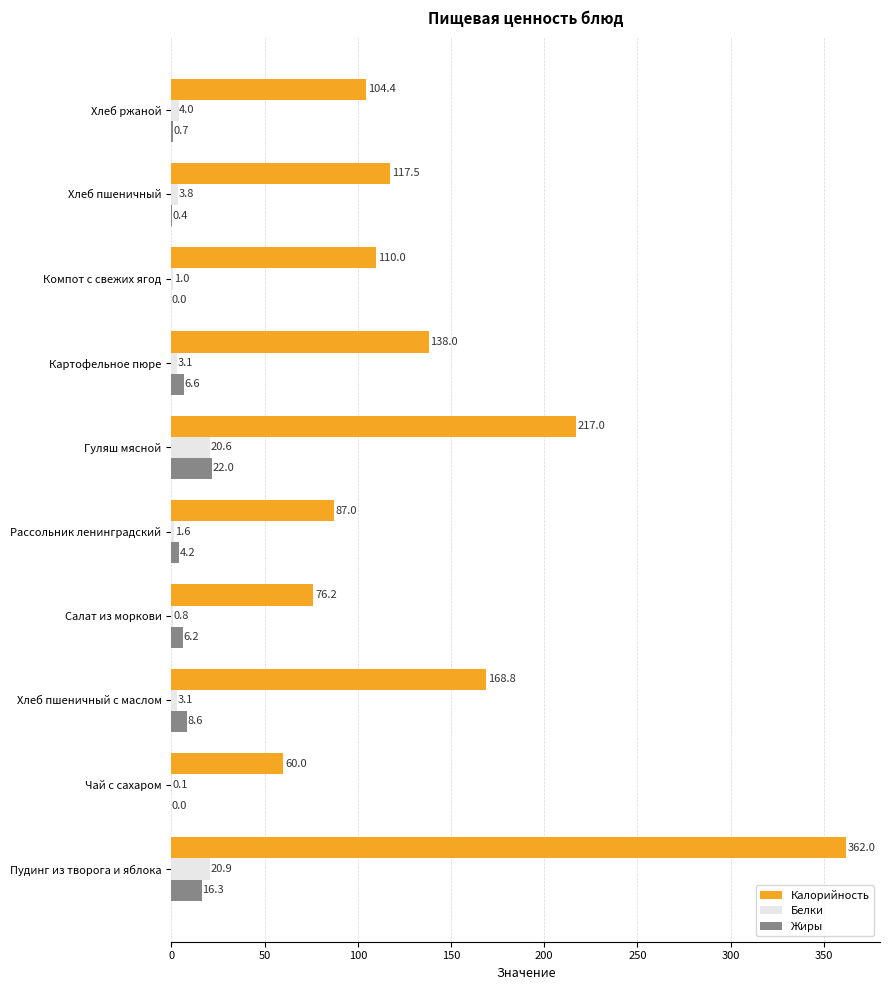

Which label corresponds to the largest value in the chart?

Пудинг из творога и яблока